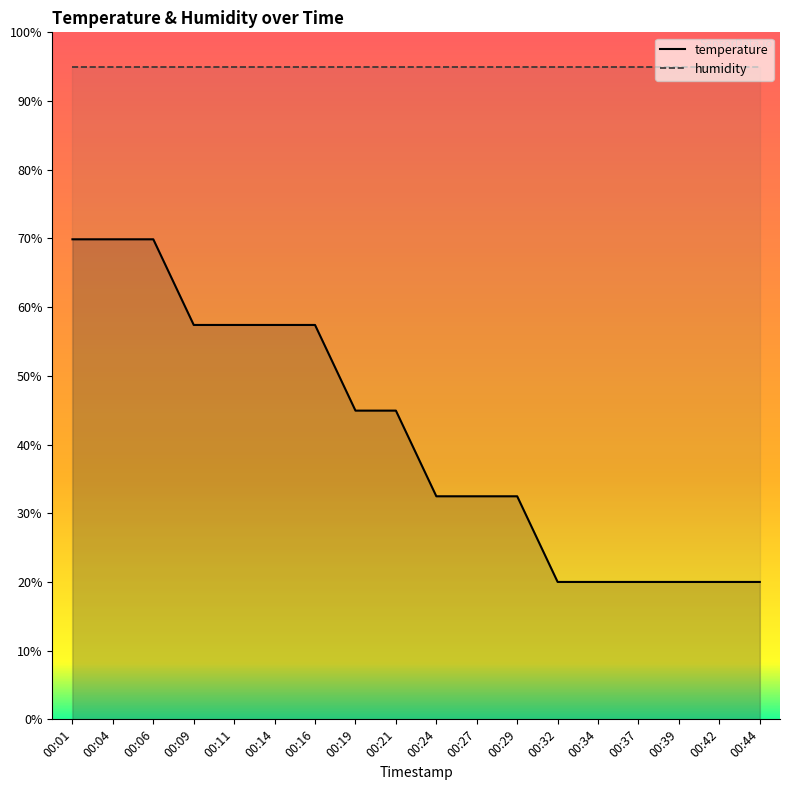

How many lines are shown in the chart?

2